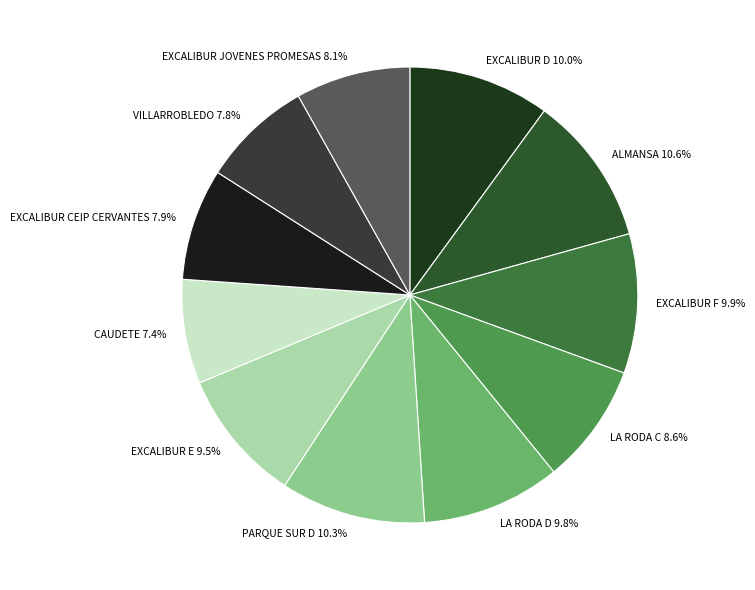

Is EXCALIBUR D the majority of the pie?

No